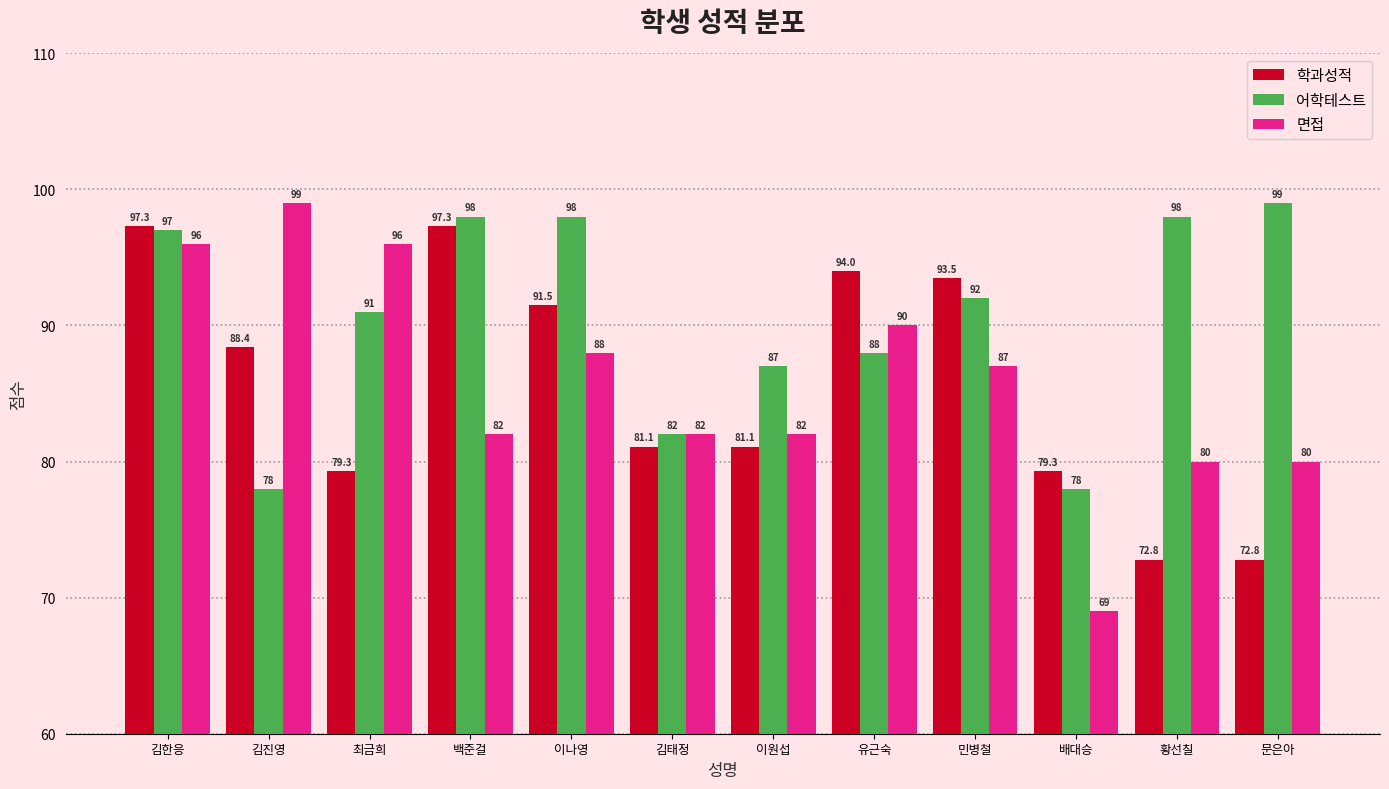

What is the lowest value of the 학과성적 series?

72.8